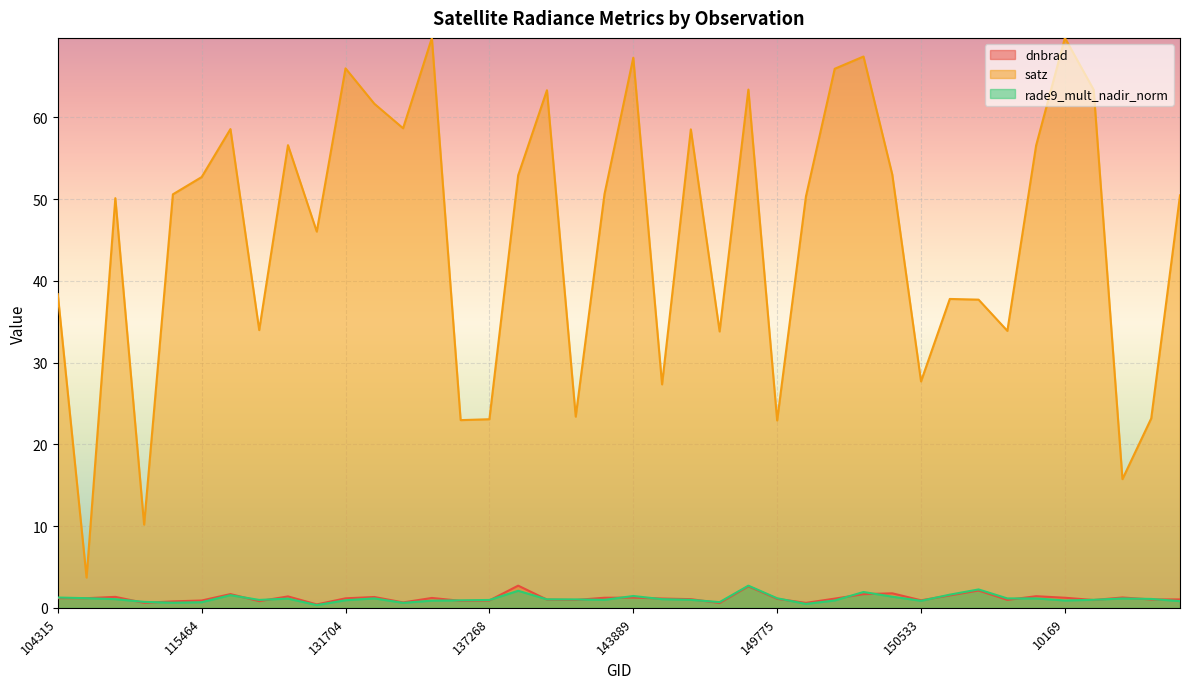

The satz series shows 85.8 at 150348. True or false?

False